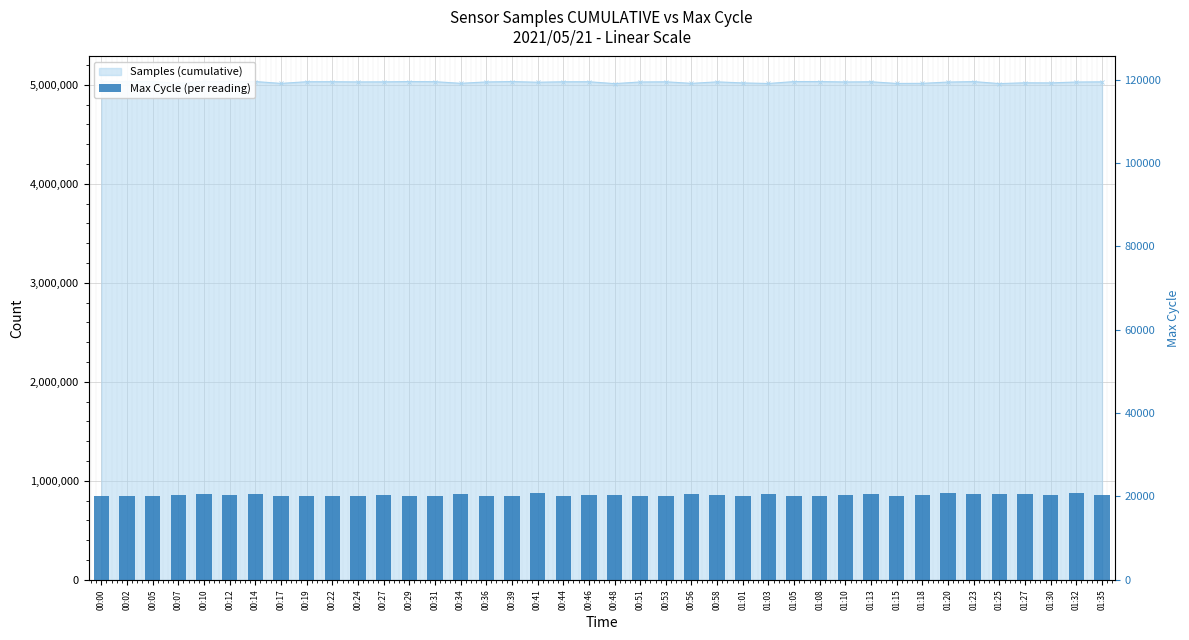

Which label corresponds to the largest value in the chart?

01:32